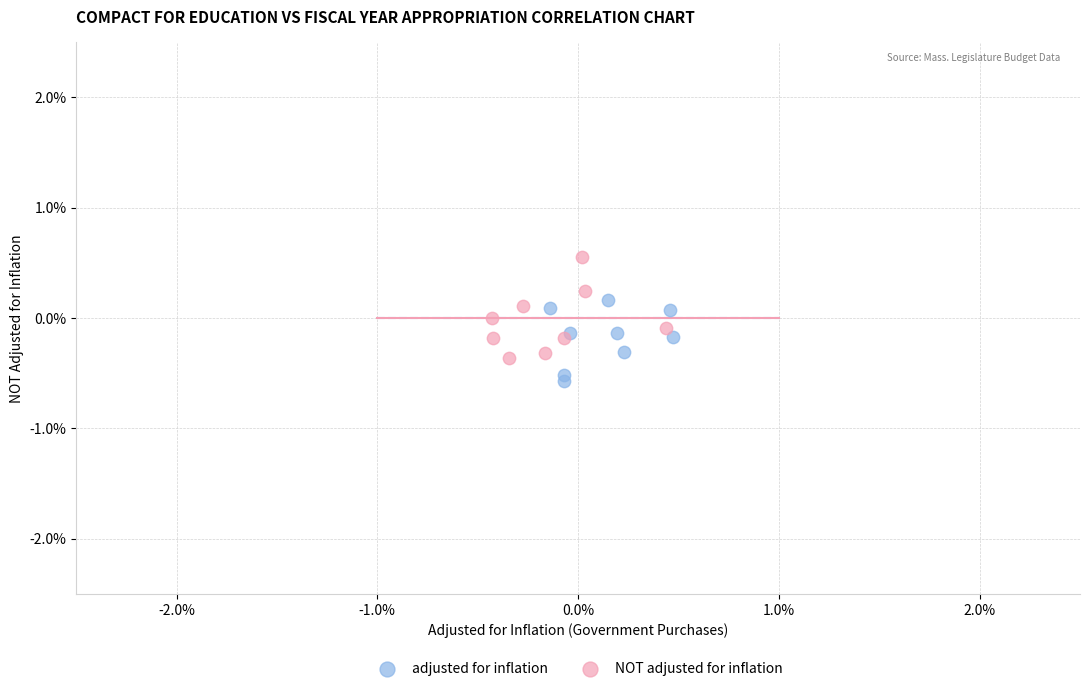

What are all the series names shown in the legend?

adjusted for inflation, NOT adjusted for inflation